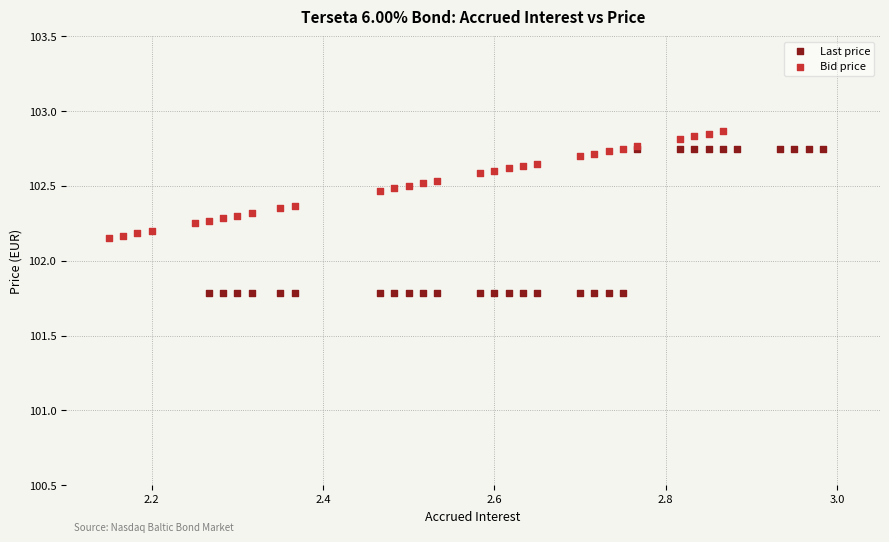

Which series reaches the maximum Y coordinate?

Bid price